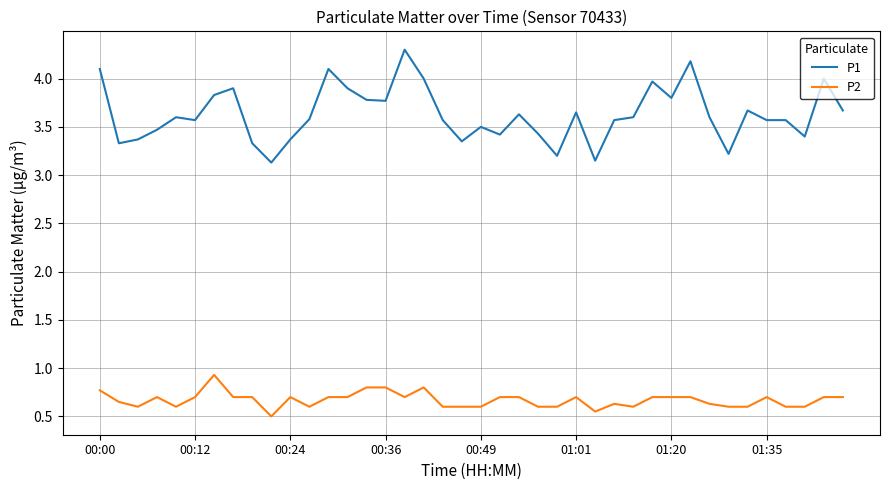

What is the minimum value shown in the chart?

0.5